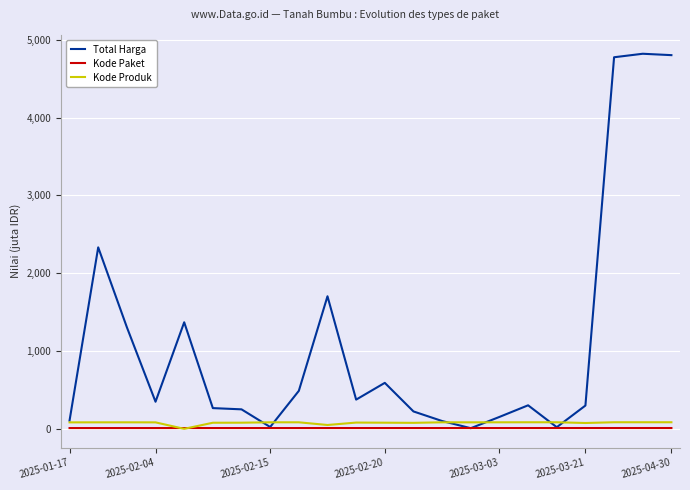

Which series has the largest total across all categories?

Total Harga